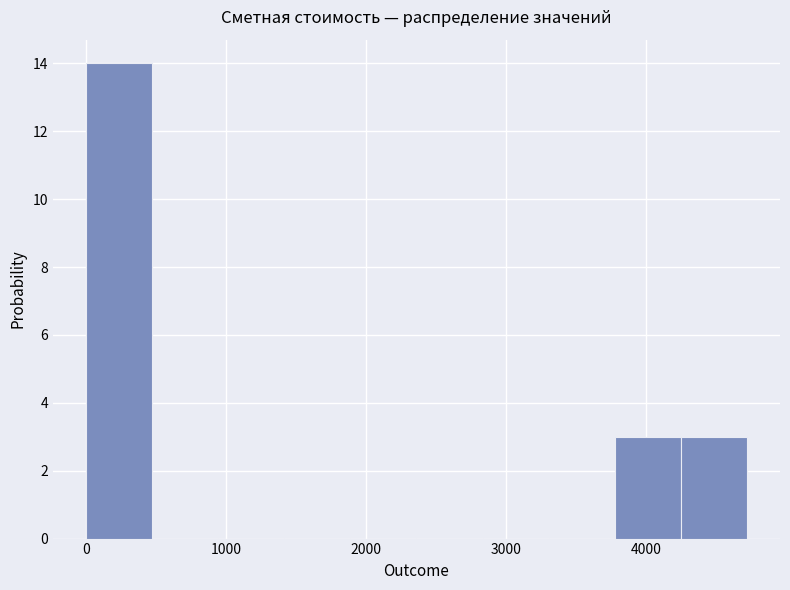

How tall is the bar that spans 3800 to 4200 on the x-axis? Neither the bar edges nor the heights are printed on the chart, so give them approximately, as read against the axes.

3